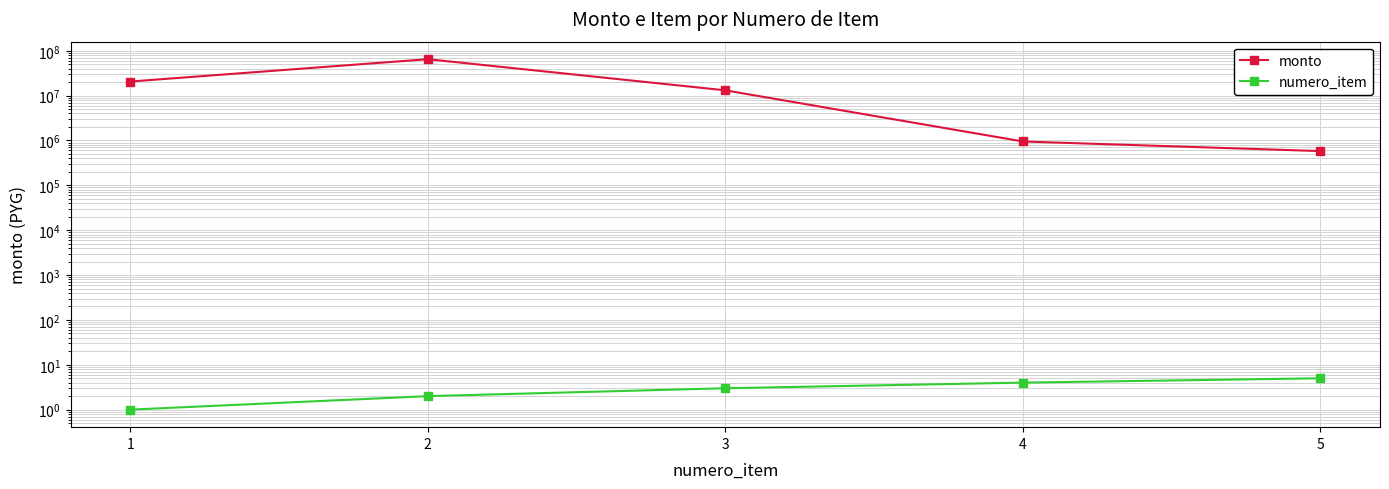

Is the value of numero_item at 2 greater than the value of monto at 2?

No